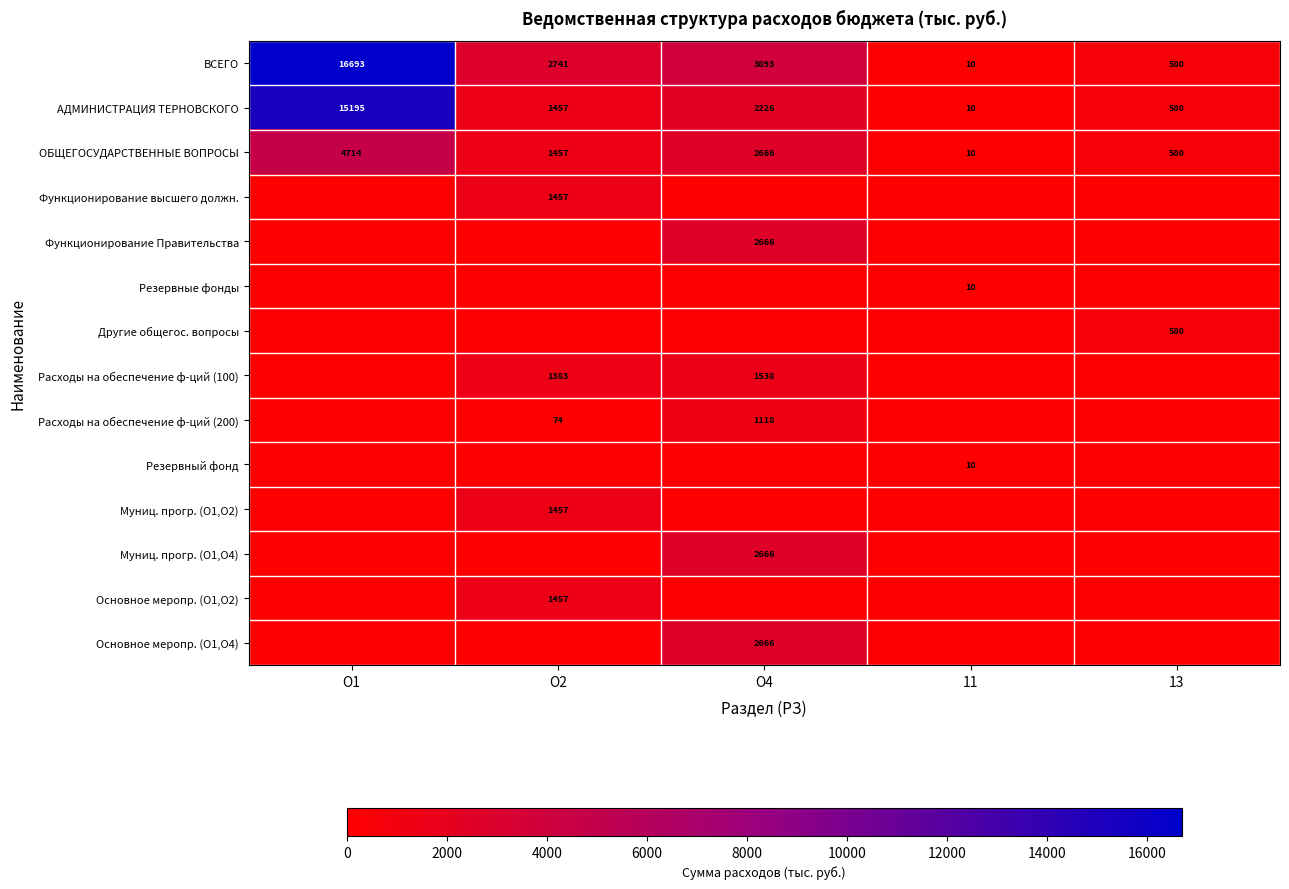

List the labels in order of ВСЕГО value, largest first.

О1, О4, О2, 13, 11